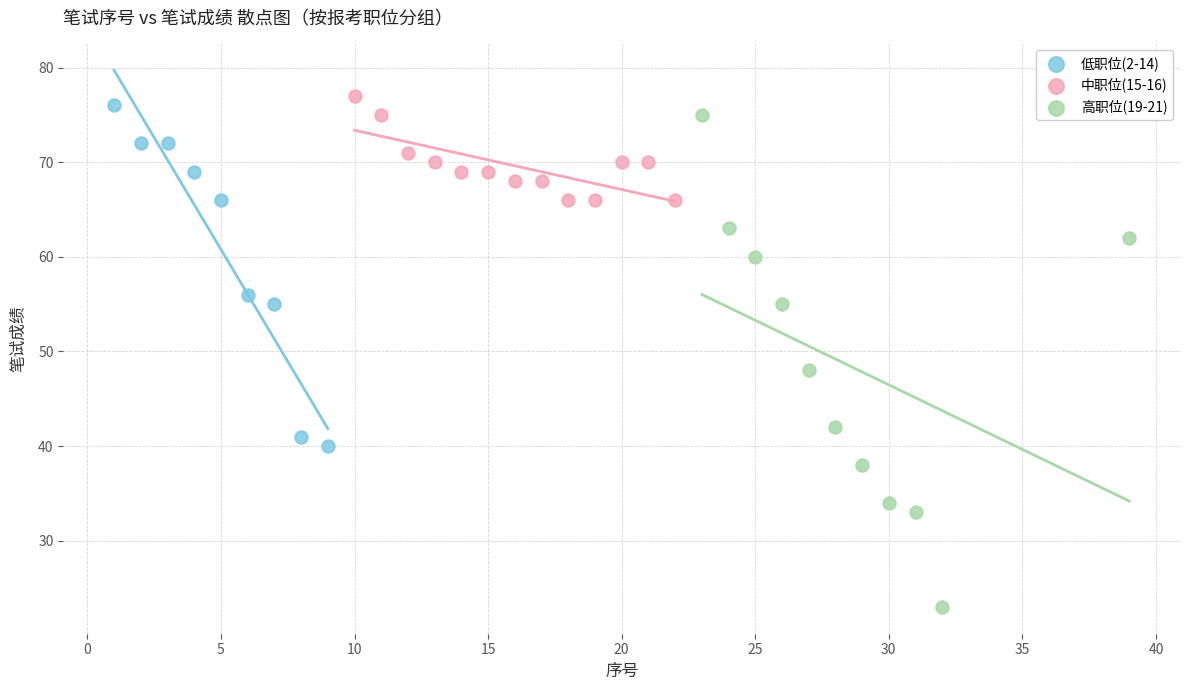

Which series contains the highest Y value?

中职位(15-16)